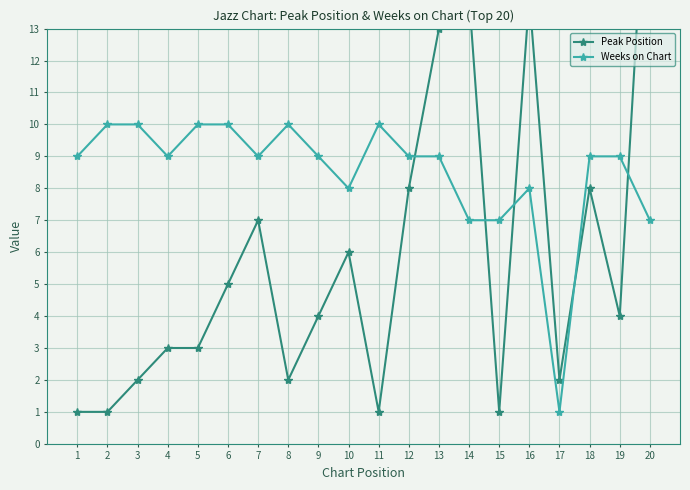

Reading left to right, what are all the values shown in this chart?

Peak Position: 1	1	2	3	3	5	7	2	4	6	1	8	13	14	1	14	2	8	4	20
Weeks on Chart: 9	10	10	9	10	10	9	10	9	8	10	9	9	7	7	8	1	9	9	7